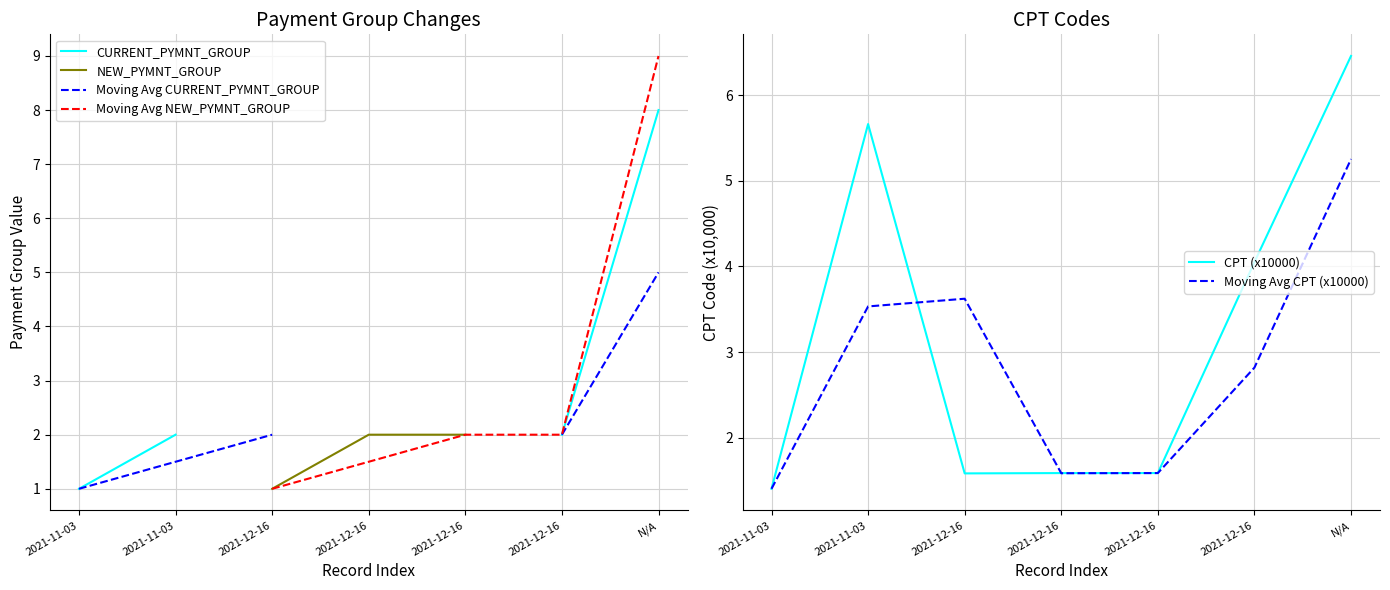

What are all the series names shown in the legend?

CURRENT_PYMNT_GROUP, NEW_PYMNT_GROUP, Moving Avg CURRENT_PYMNT_GROUP, Moving Avg NEW_PYMNT_GROUP, CPT (x10000), Moving Avg CPT (x10000)